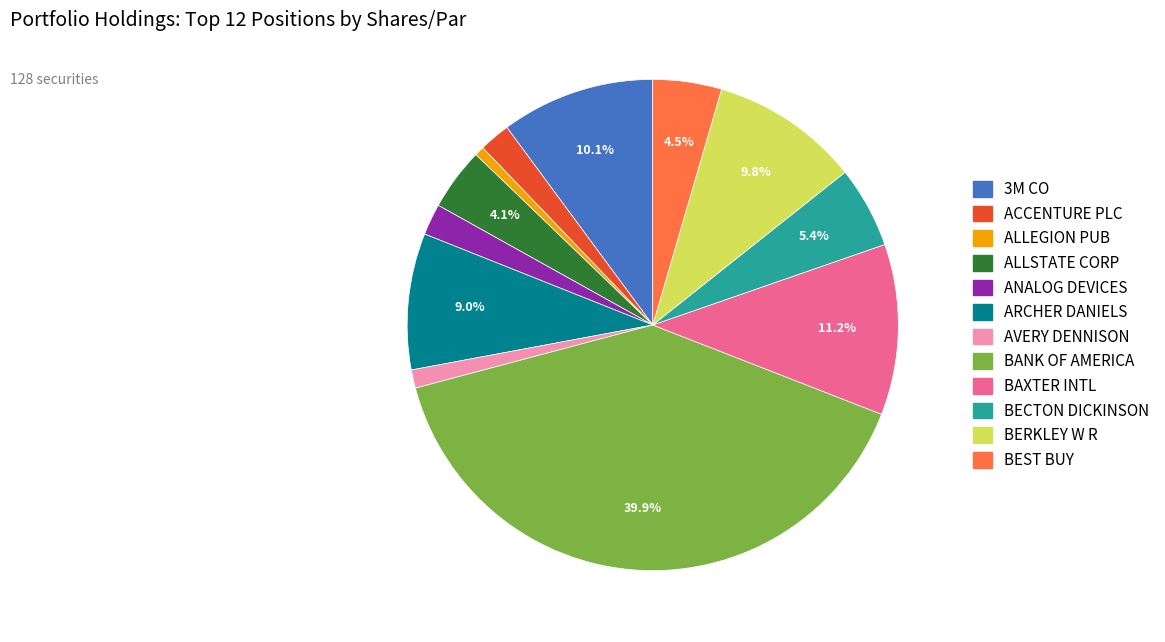

Is there any slice that represents more than half of the pie?

No